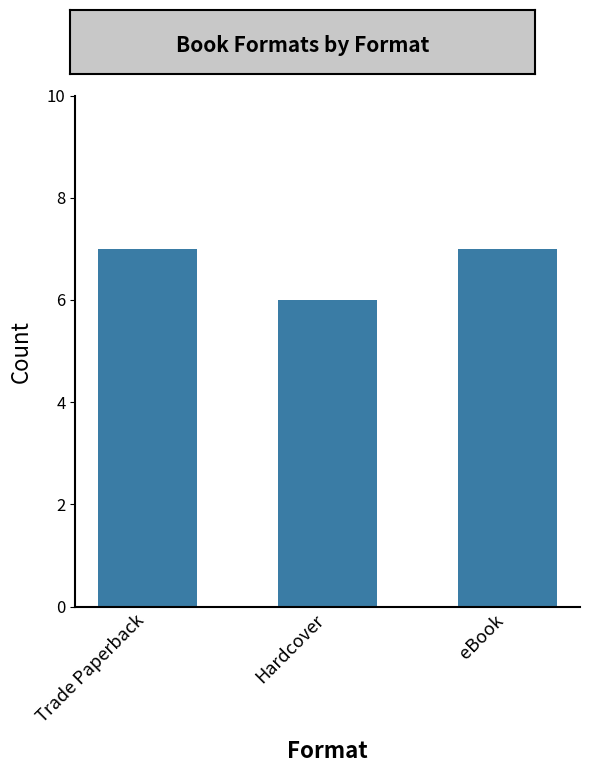

Count the values in the range 6 to 7.

3